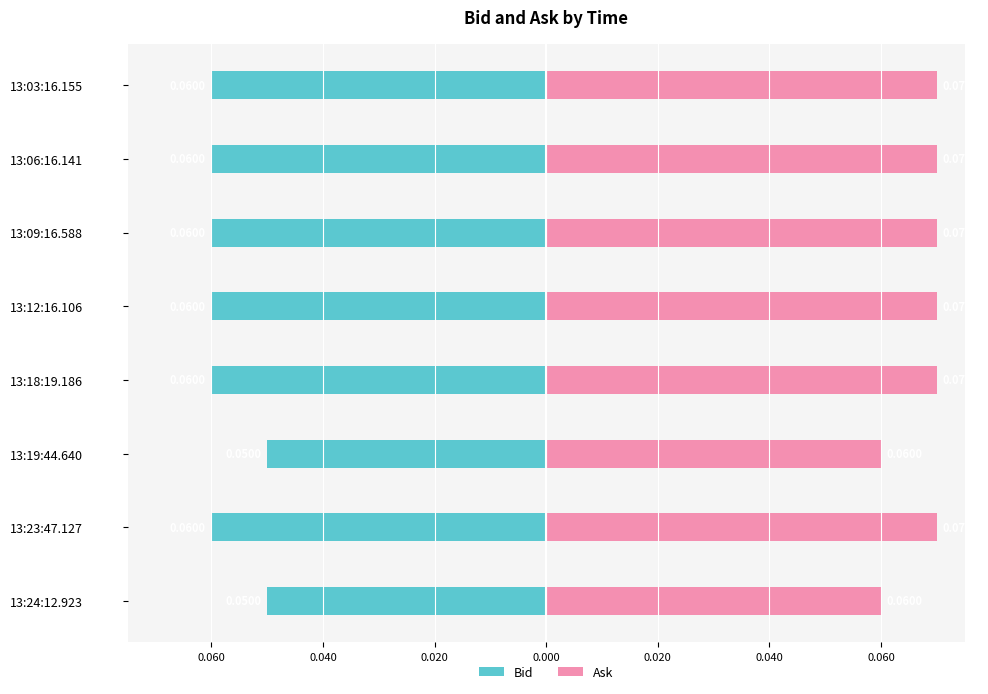

What is the value of the Ask bar at the 4th from the left?

0.1